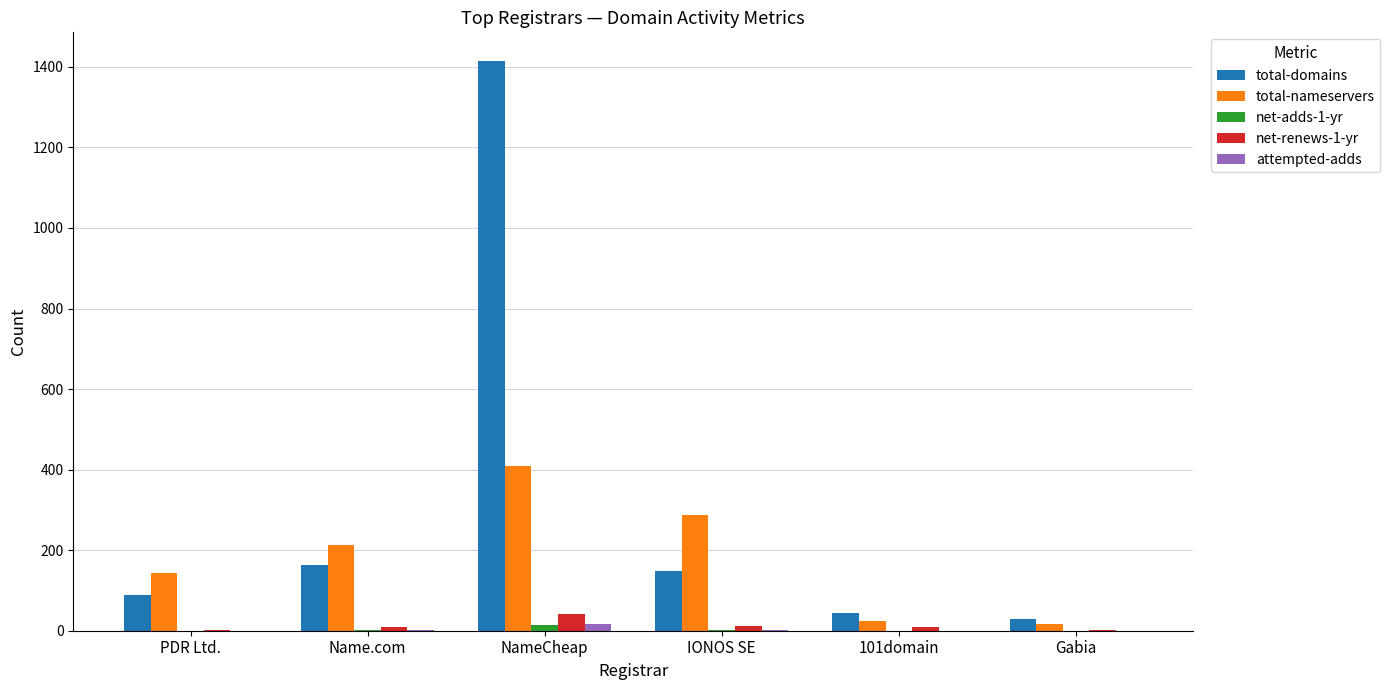

Which series has the largest total across all categories?

total-domains